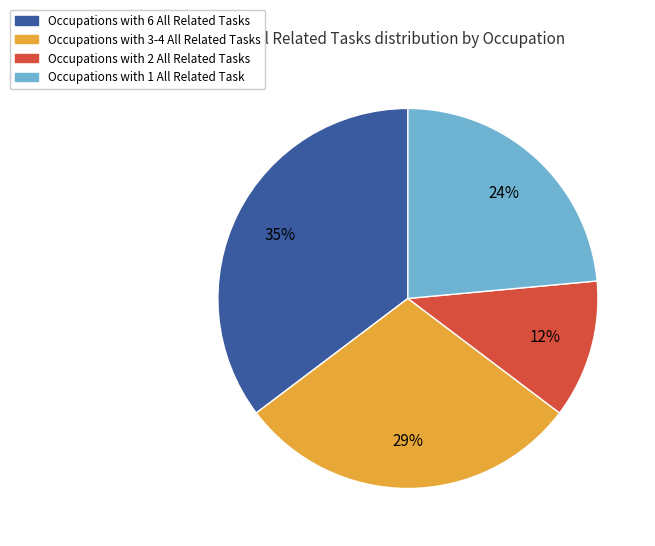

To the nearest percent, what is the average slice percentage?

25%